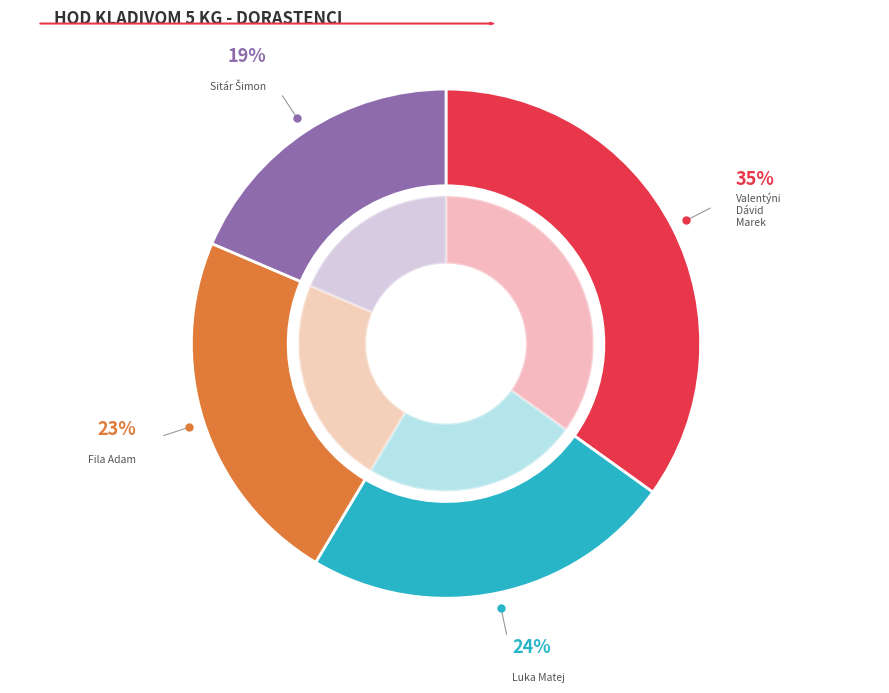

What percentage is NOT represented by Fila Adam?

77.1%